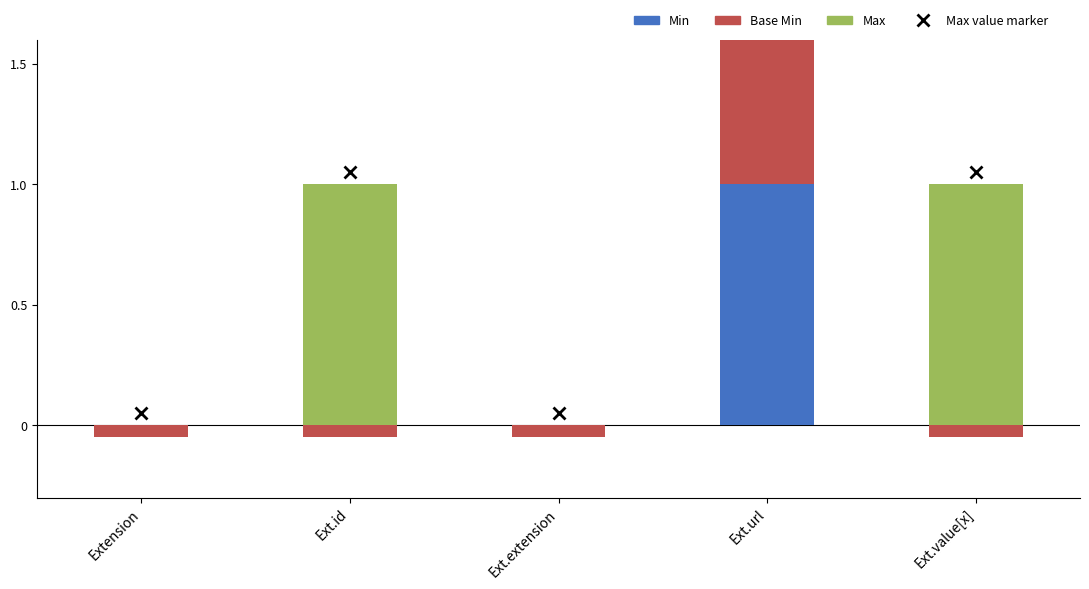

At which label is Max closest to 0?

Extension